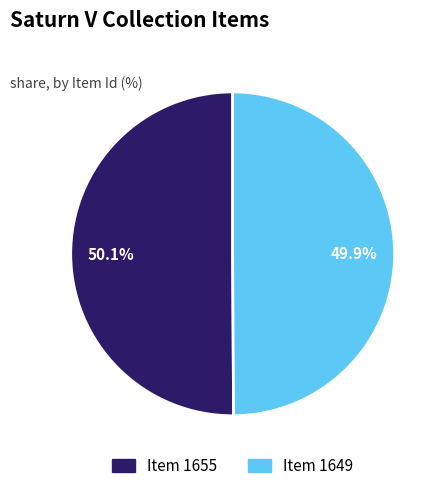

Is there any slice that represents more than half of the pie?

Yes